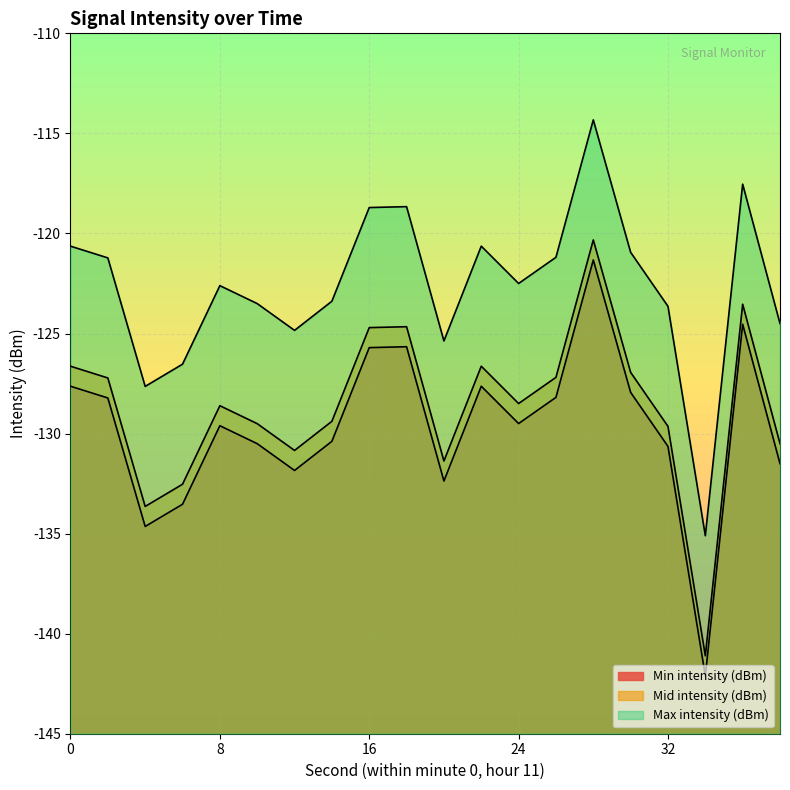

True or false: Max intensity (dBm) has more than 0 interior local peaks.

True